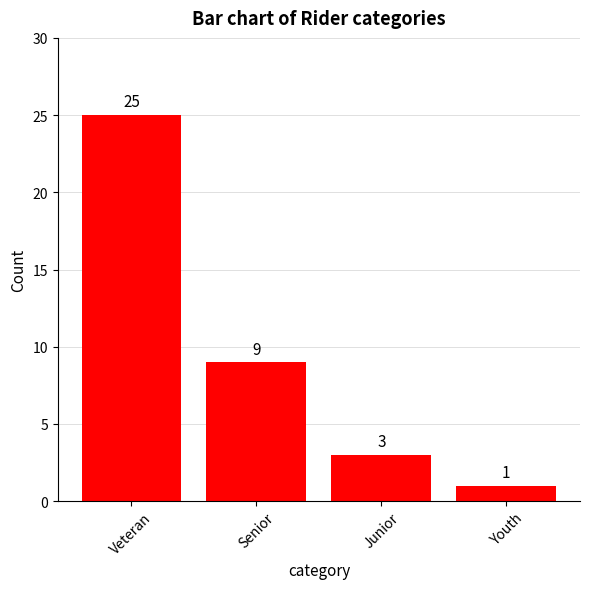

What is the label of the 2nd bar from the right?

Junior